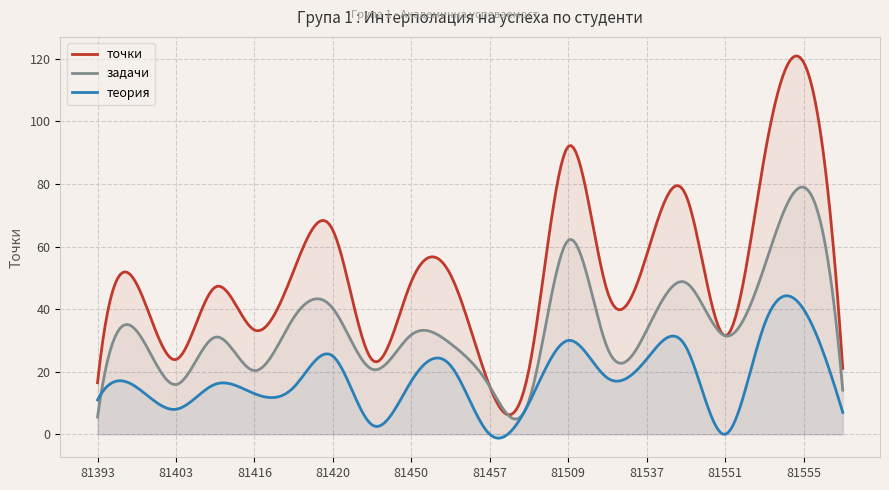

Which series has the largest range (max minus min)?

точки